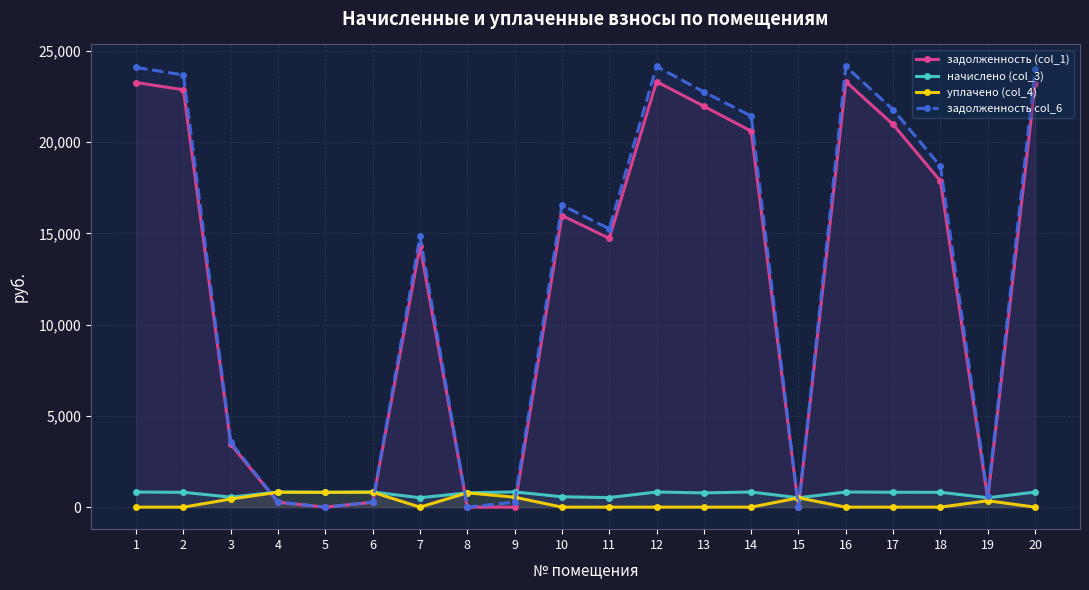

What is the value of the начислено (col_3) point at the 18th from the left?

813.4